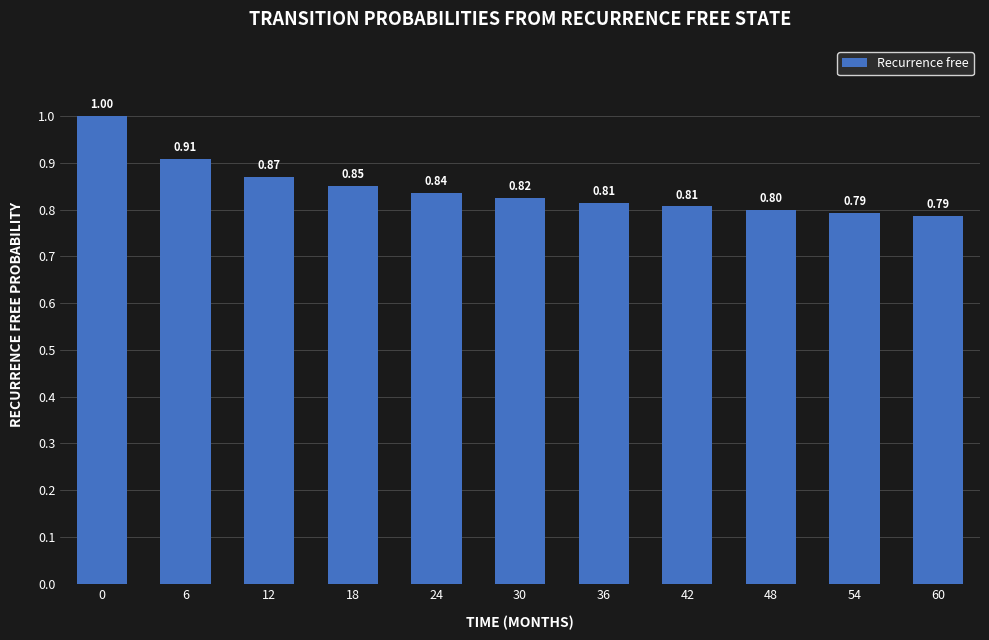

Count the values in the range 0 to 1.

11